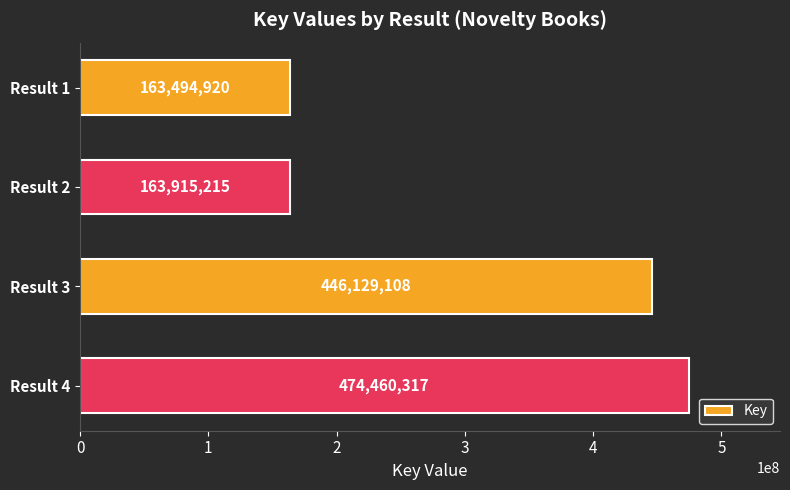

Does the chart contain any negative values?

No